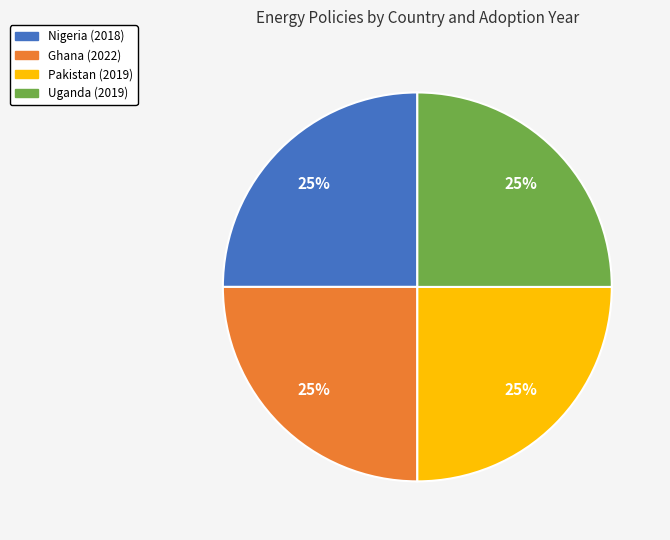

What is the ratio of the value at Ghana (2022) to the value at Pakistan (2019)?

1.0